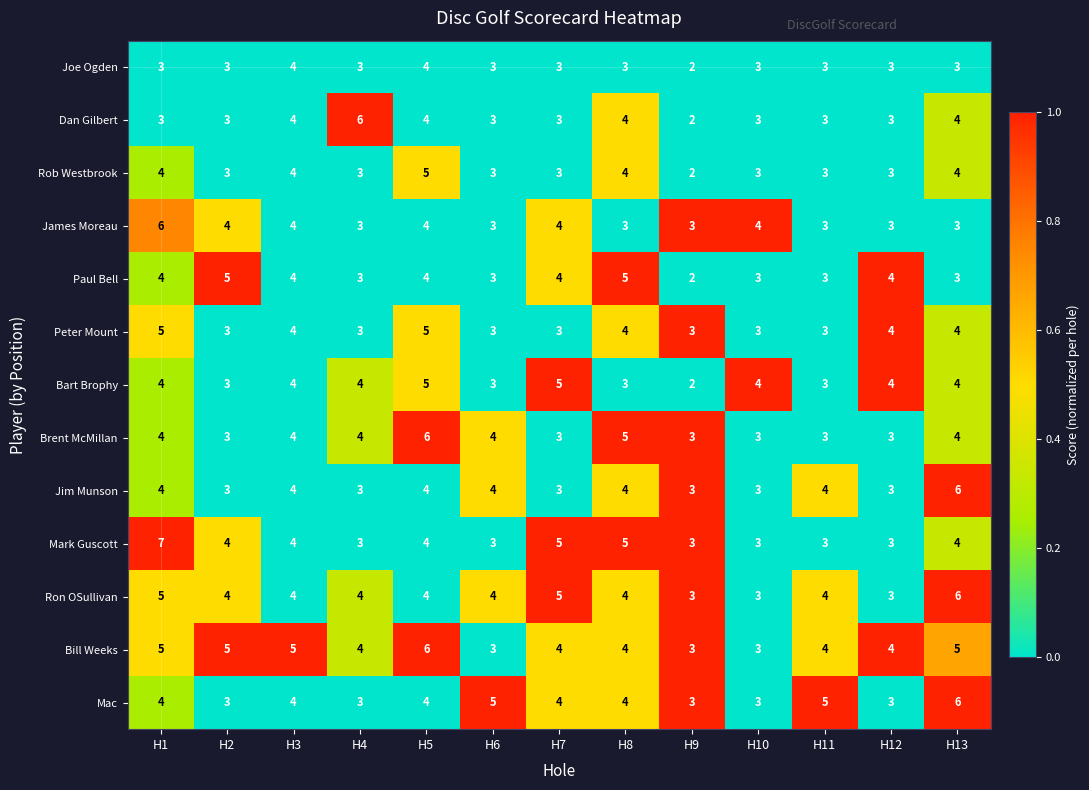

At which label does Brent McMillan reach its peak?

H5